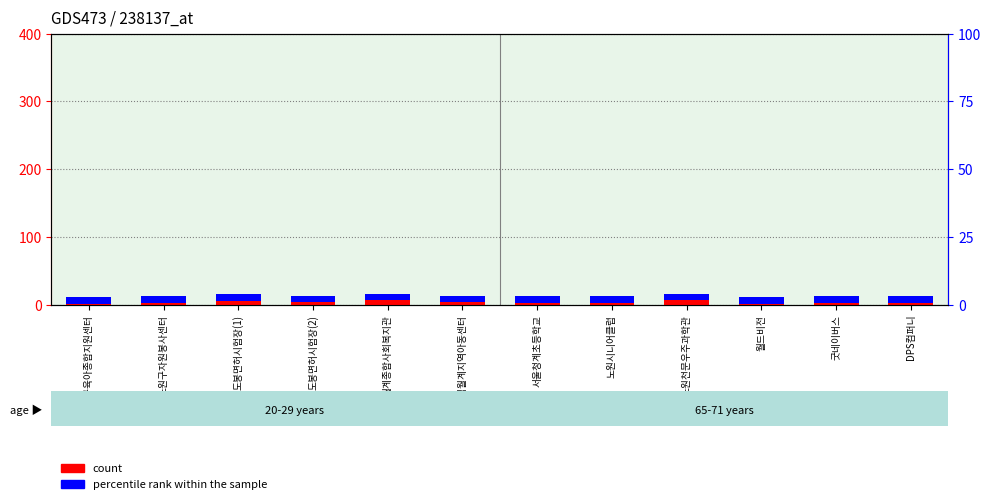

Reading left to right, list all the values displayed in this chart.

count: 1	2	5	3	6	3	2	2	6	1	2	2
percentile rank within the sample: 10	10	10	10	10	10	10	10	10	10	10	10